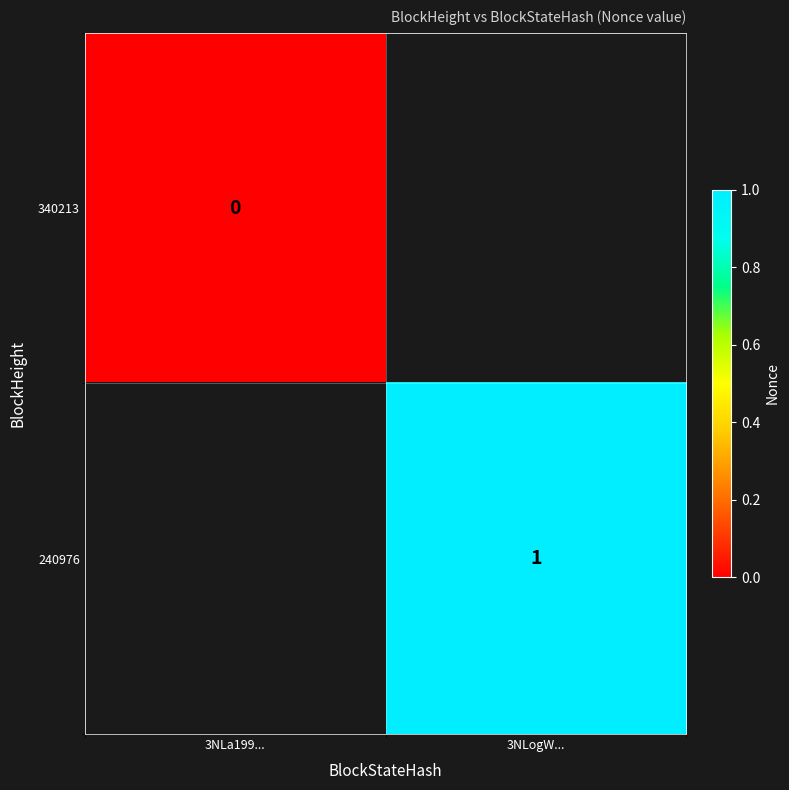

The 240976 series shows 1 at 3NLogW.... True or false?

True